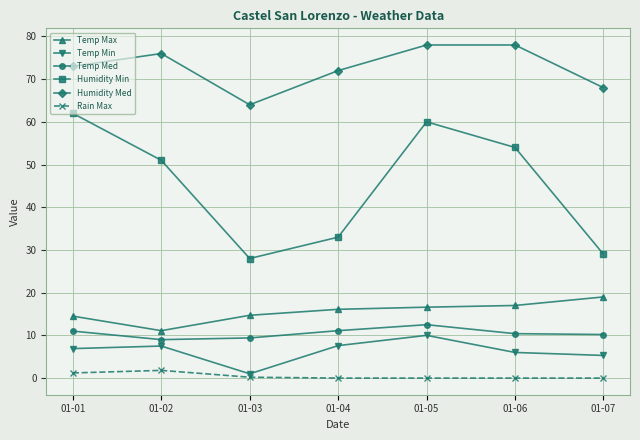

Rank the series at 01-07 from highest to lowest value.

Humidity Med, Humidity Min, Temp Max, Temp Med, Temp Min, Rain Max